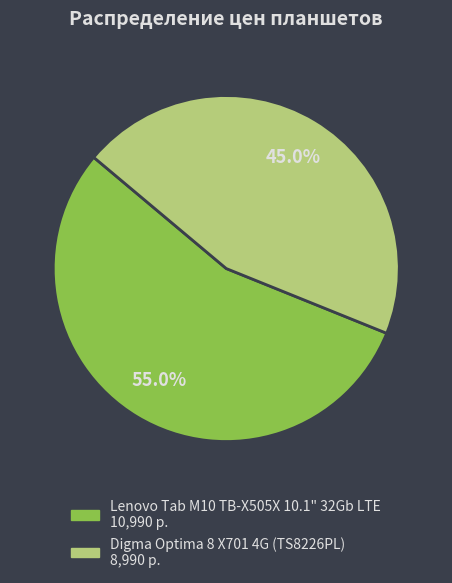

Does Digma Optima 8 X701 4G (TS8226PL) account for over 50% of the chart?

No